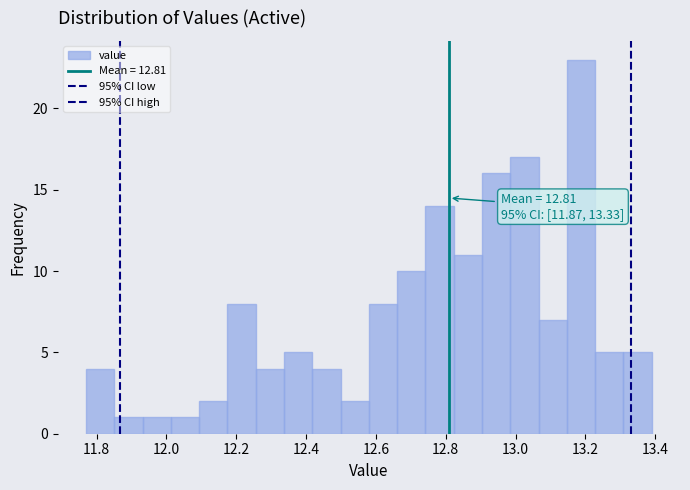

Which range on the x-axis has the tallest bar?

13.14 to 13.22